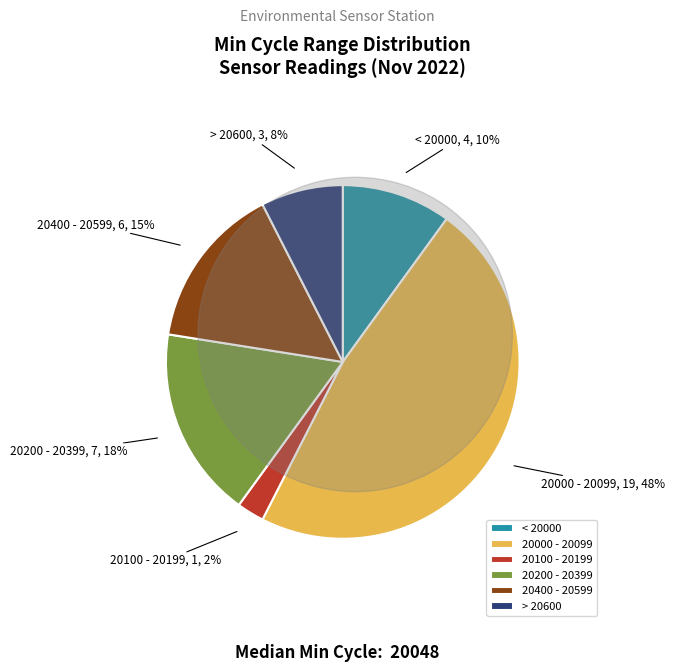

Count the number of slices in the pie.

6